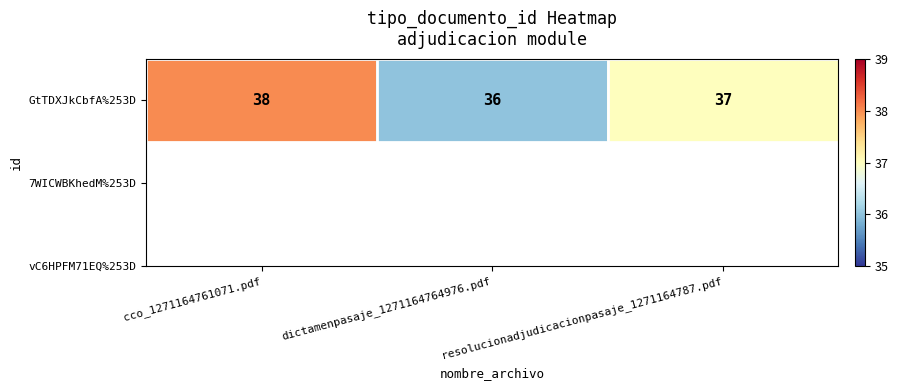

What is the greatest value displayed?

38